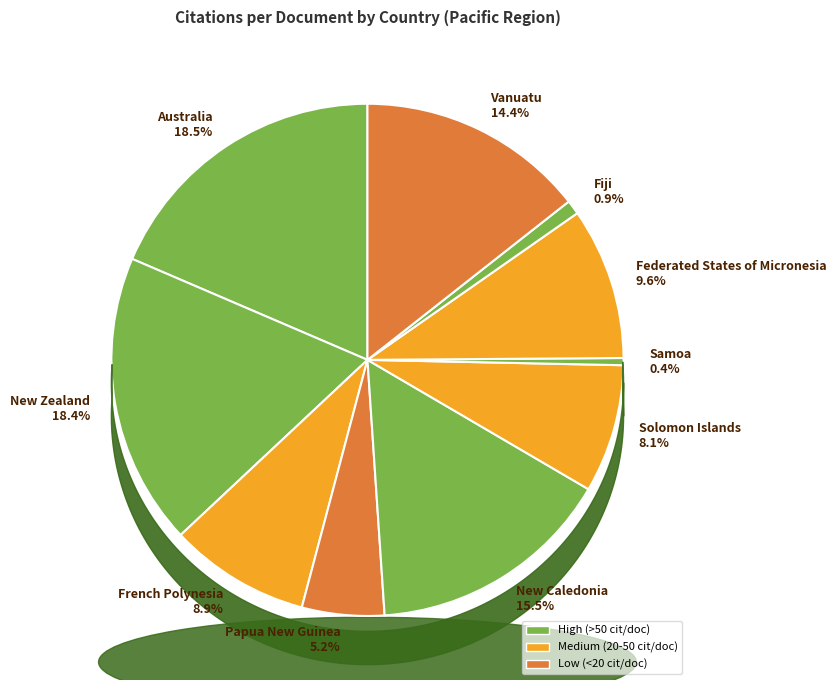

Is the sum of New Caledonia and Solomon Islands greater than half?

No